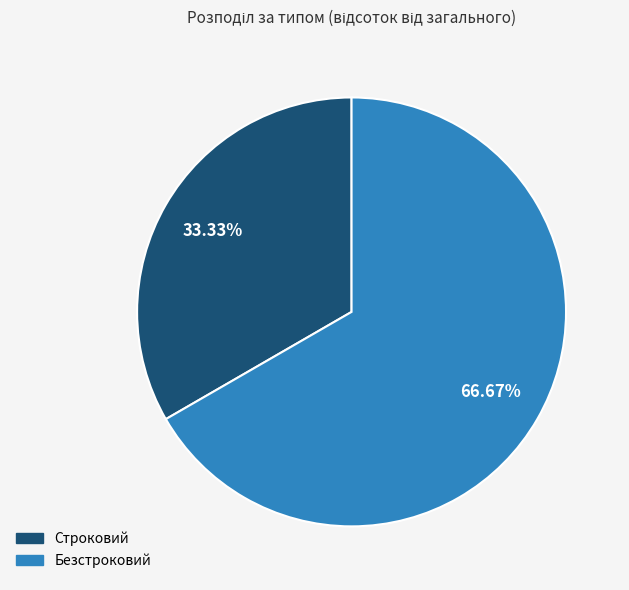

Between Строковий and Безстроковий, which is larger?

Безстроковий